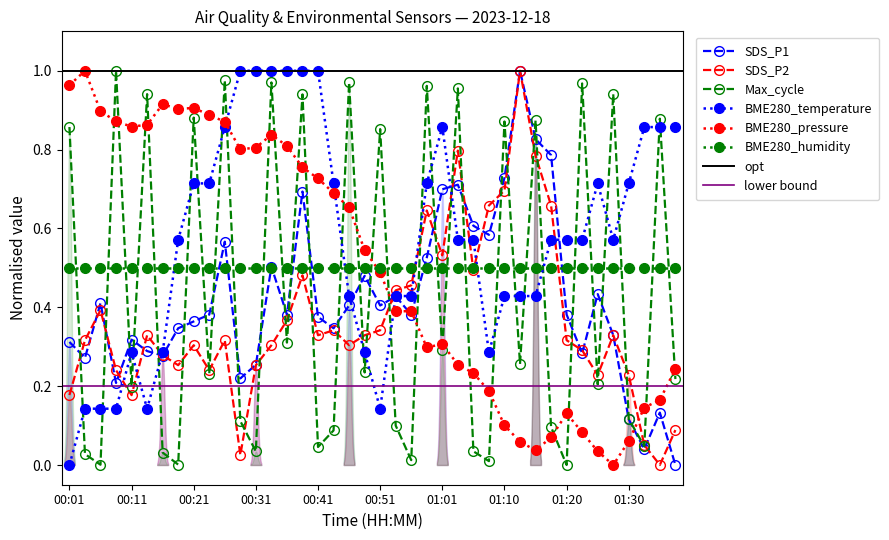

What is the difference between the highest and lowest values at 01:18?

0.7